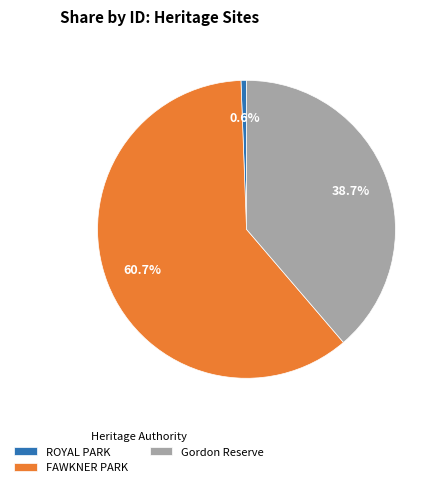

What is the smallest slice in the pie chart?

ROYAL PARK